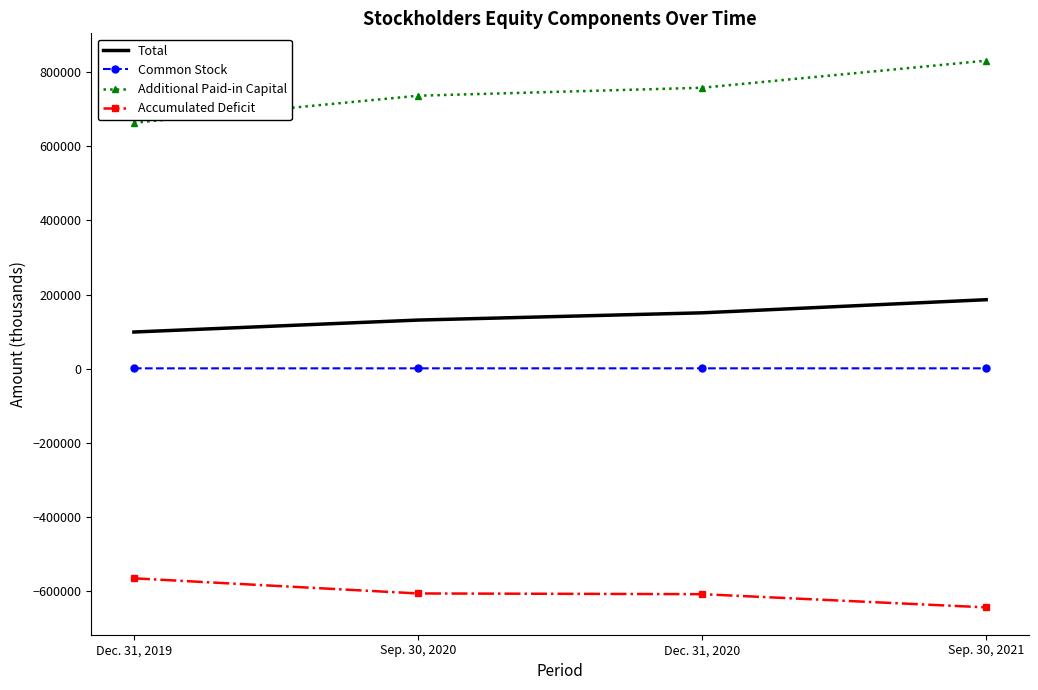

What is the sum of the Total values at Dec. 31, 2019 and Sep. 30, 2020?

230032